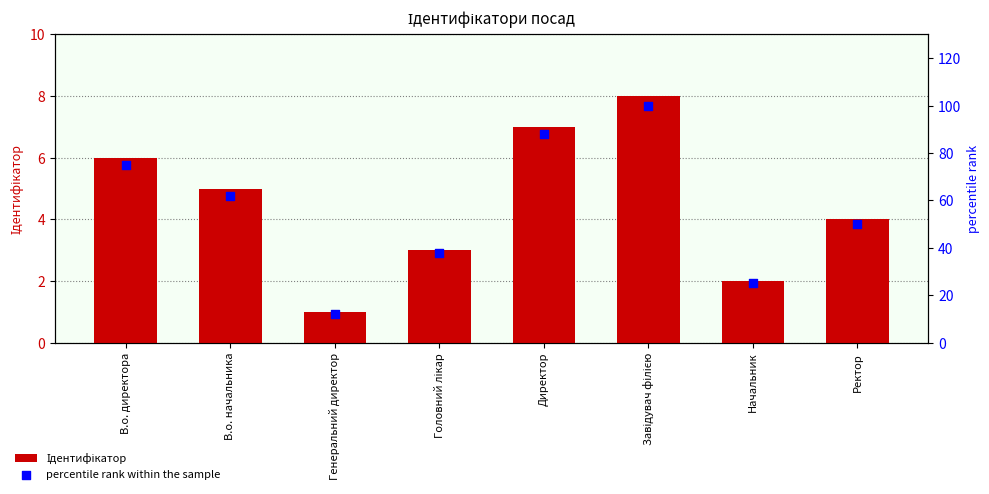

Which series has the largest total across all categories?

percentile rank within the sample